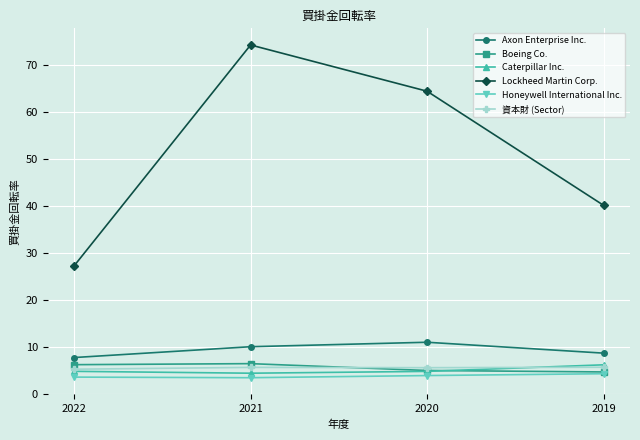

What is the approximate value of Caterpillar Inc. at 2022?

4.8